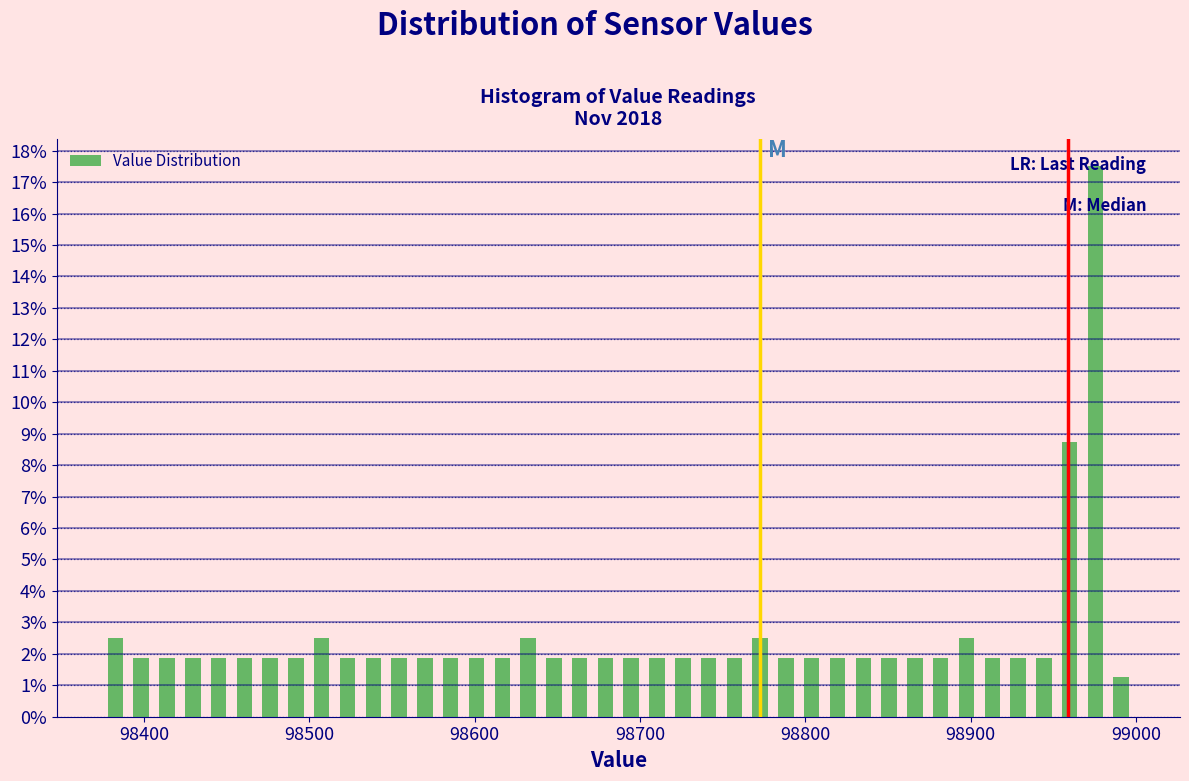

Around what value on the x-axis is the tallest bar? Give the approximate position of its centre, as read against the axis.

98980